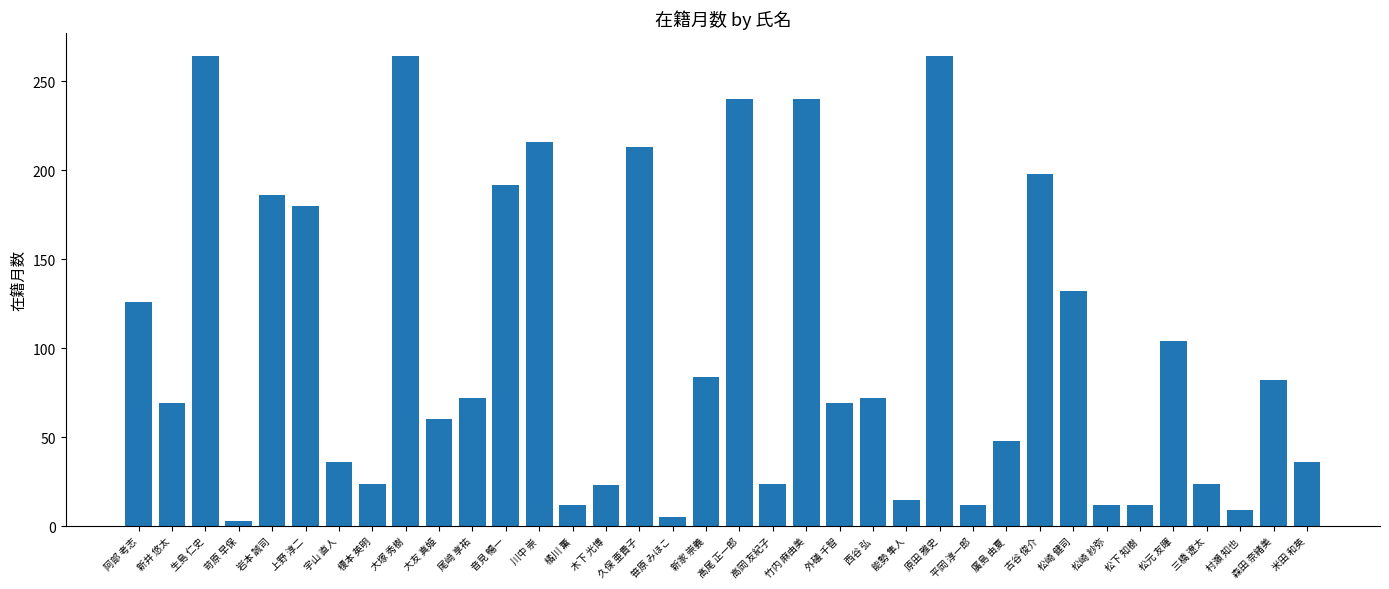

What is the maximum value shown in the chart?

264